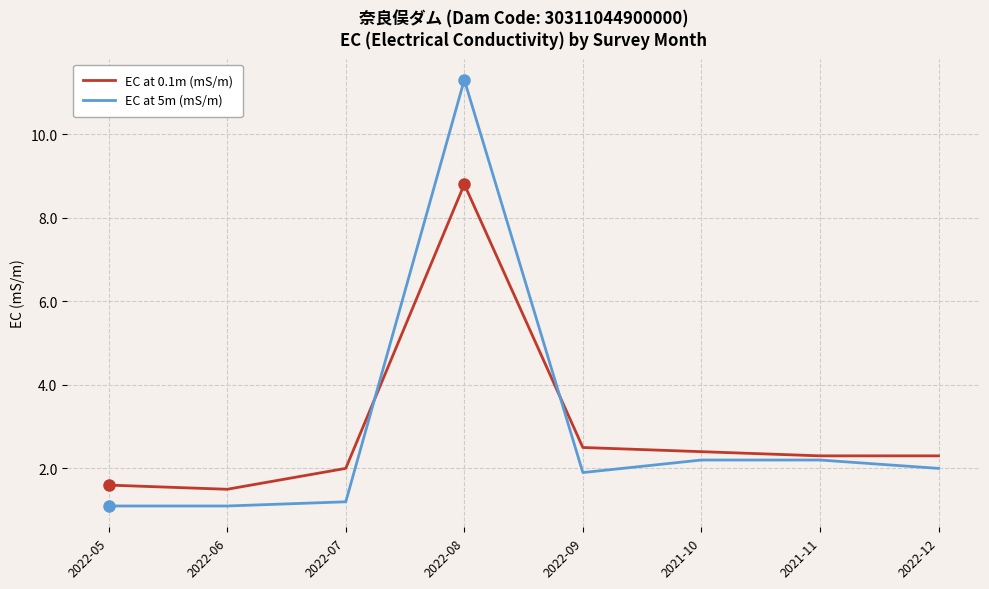

Rank the series by their maximum value, from highest to lowest.

EC at 5m (mS/m), EC at 0.1m (mS/m)